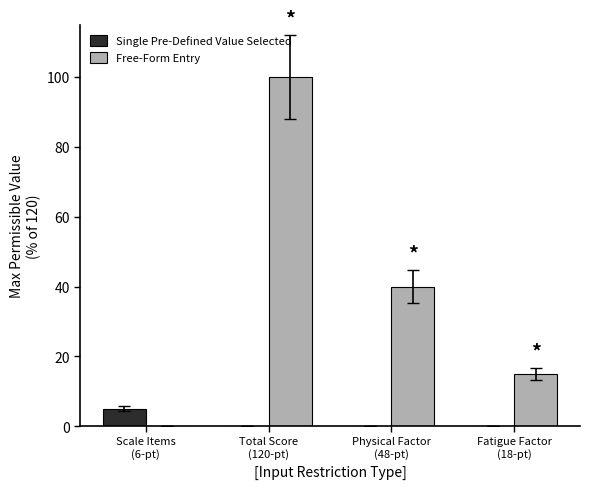

What is the total value across all series at Physical Factor
(48-pt)?

40